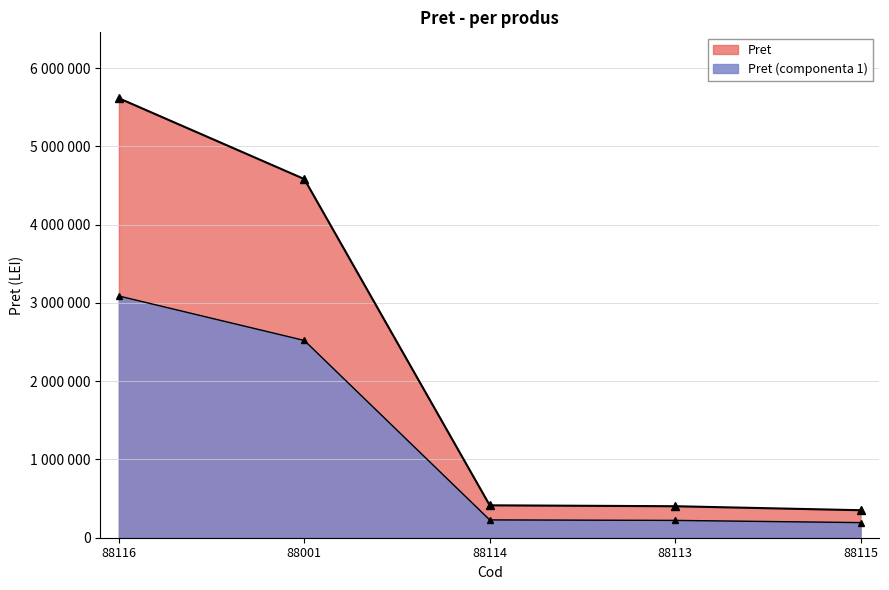

The chart shows a value of 136520 at 88114. True or false?

False